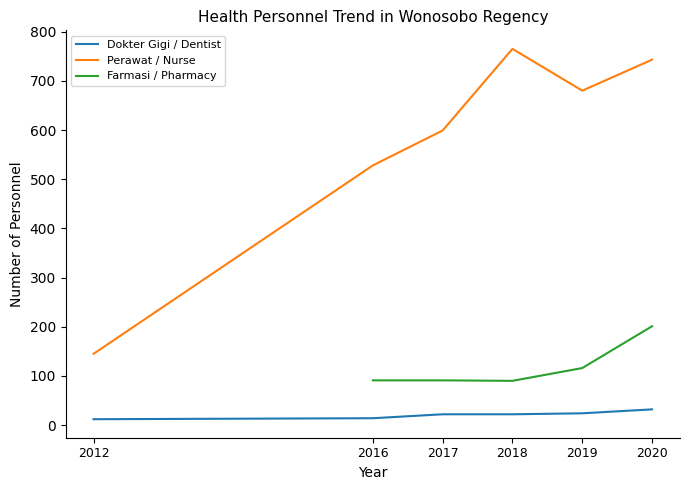

Which label corresponds to the largest value in the chart?

2018